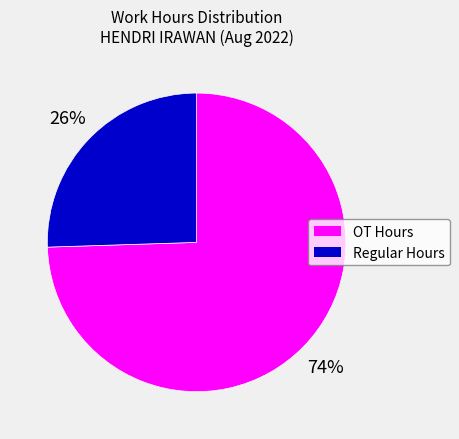

Does any single category account for the majority?

Yes